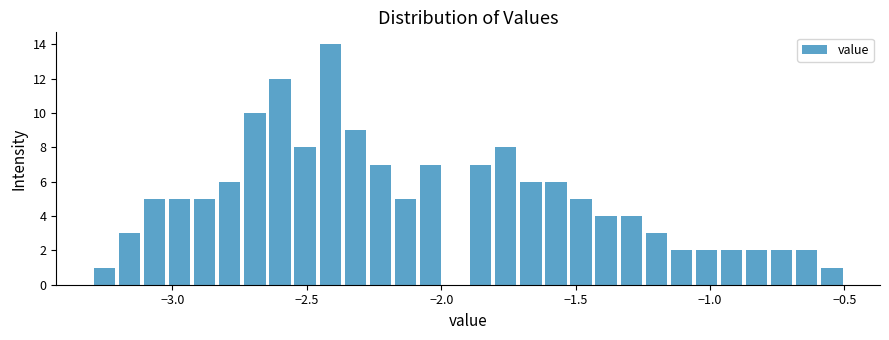

Read against the x-axis, roughly where is the centre of the tallest bar?

-2.40